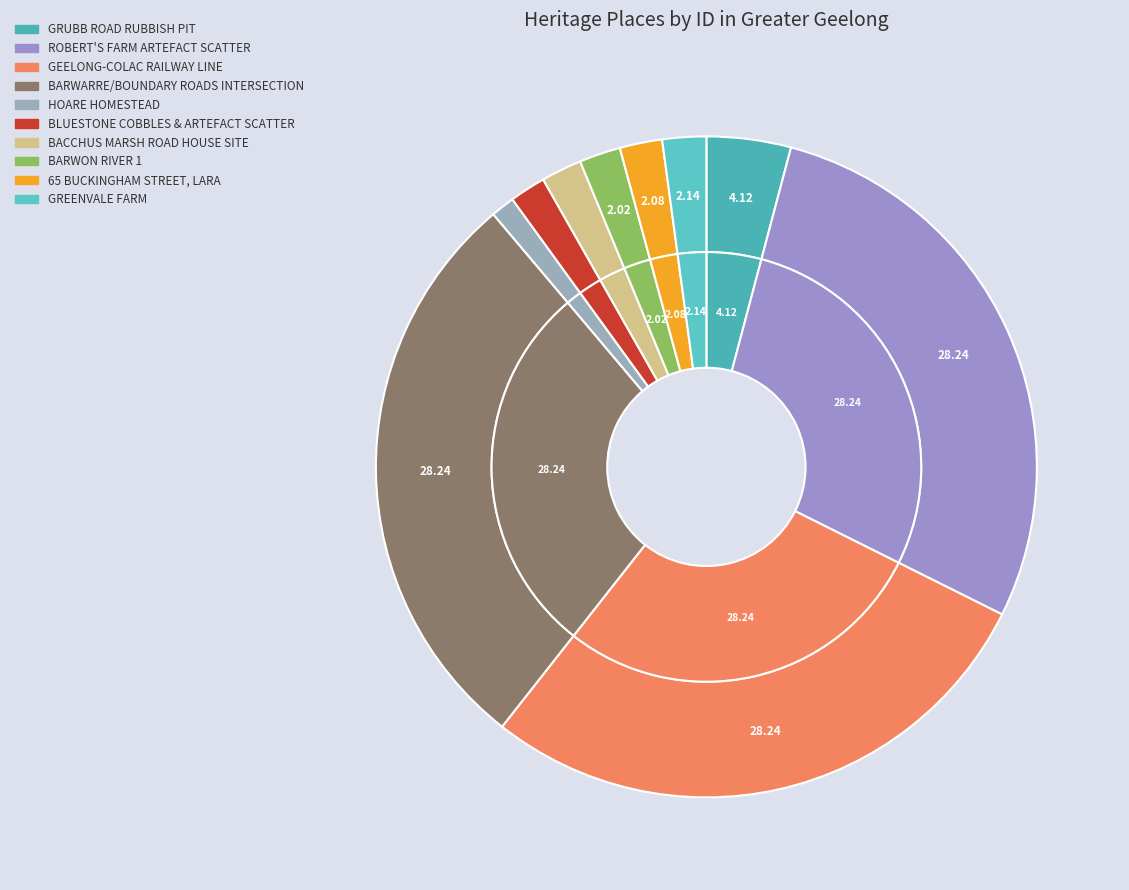

Combined, do 65 BUCKINGHAM STREET, LARA and HOARE HOMESTEAD account for over 50%?

No